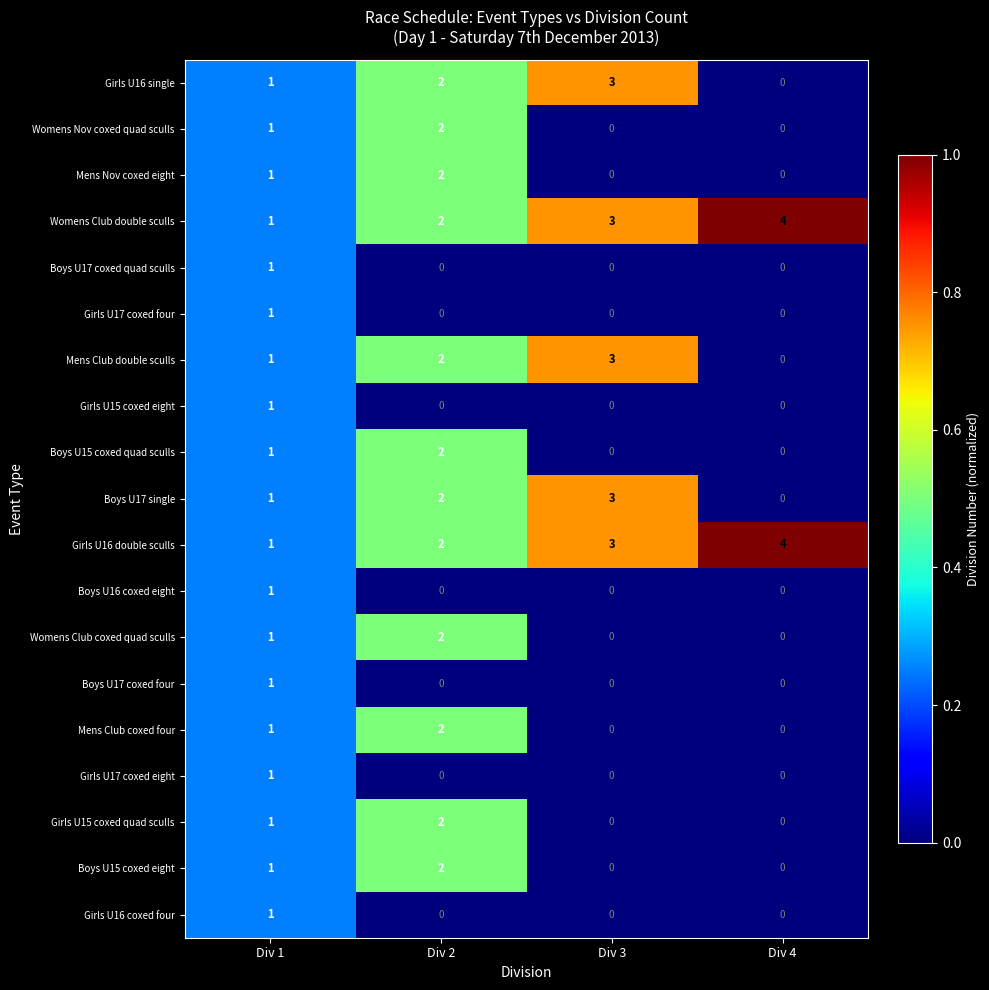

Which label corresponds to the largest value in the chart?

Div 4